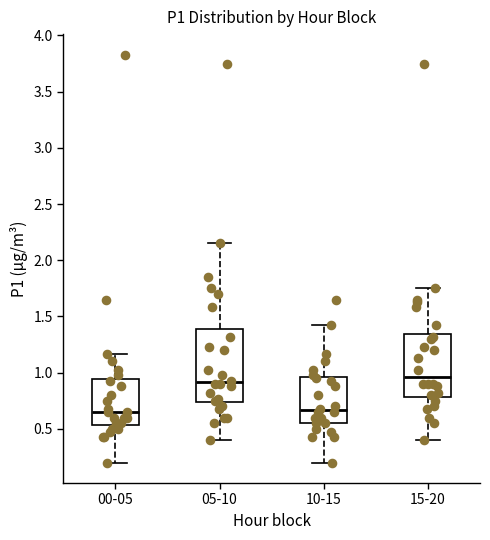

Which box is the tallest, from its lower edge to its upper edge?

05-10